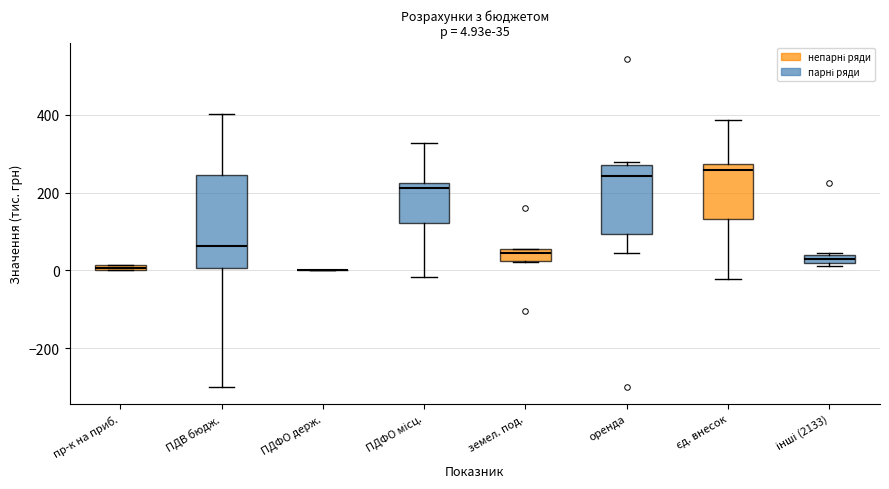

Comparing the boxes themselves (not the whiskers), which one is the tallest?

ПДВ бюдж.